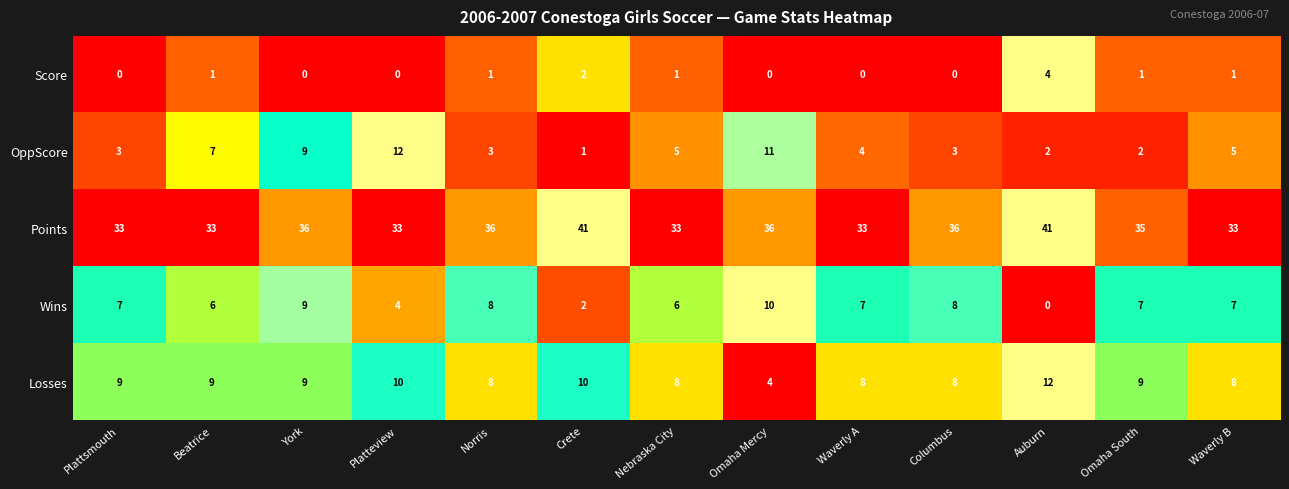

The Losses series shows 4 at Waverly B. True or false?

False